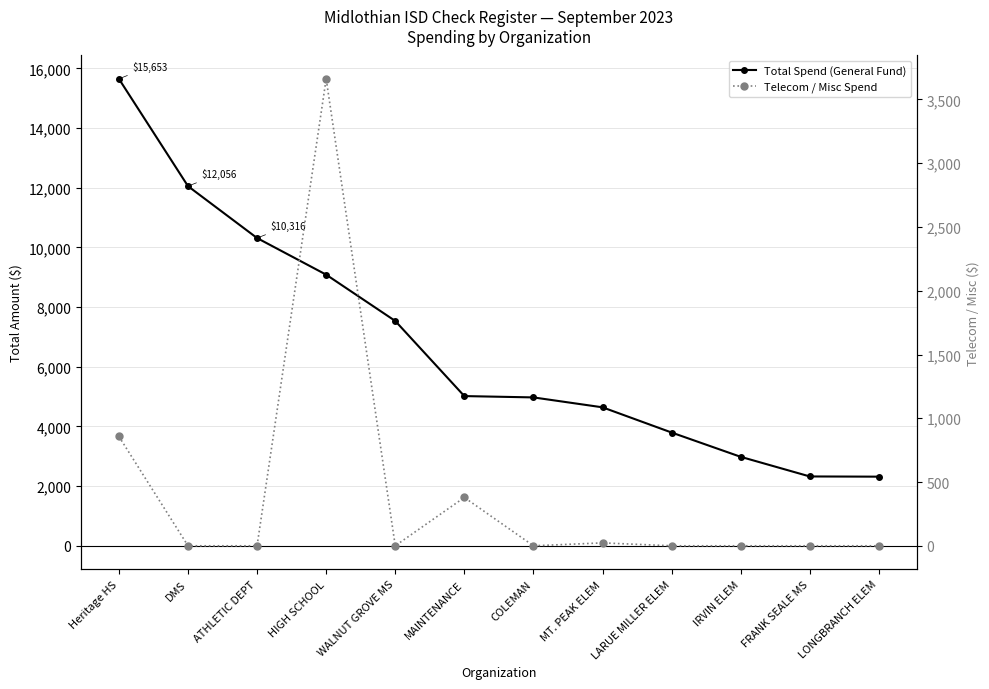

At DMS, list the series in order from largest to smallest.

Total Spend (General Fund), Telecom / Misc Spend